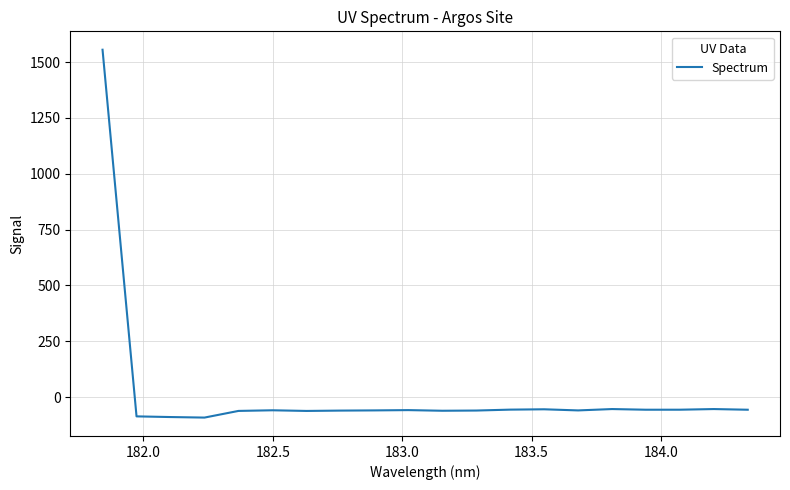

What is the maximum value shown in the chart?

1555.0